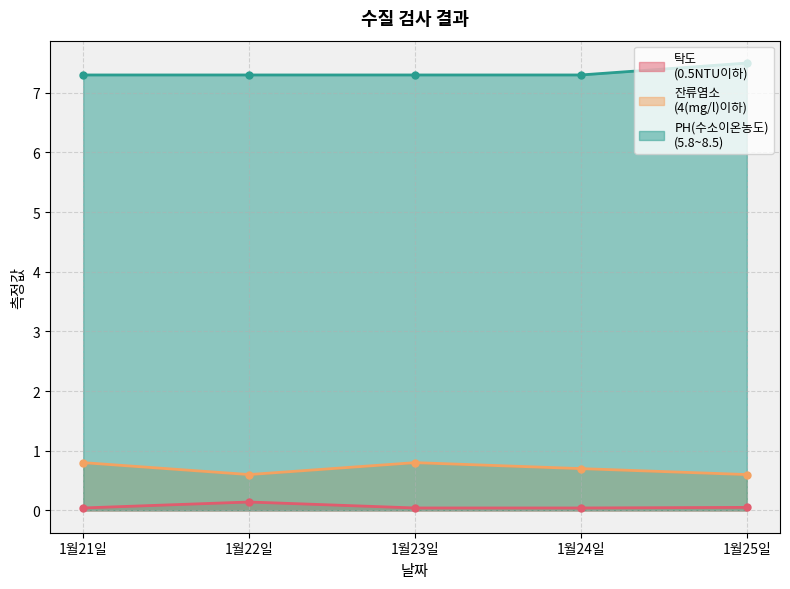

Reading left to right, extract all data points from this chart.

탁도
(0.5NTU이하): 1월21일=0.0	1월22일=0.1	1월23일=0.0	1월24일=0.0	1월25일=0.1
잔류염소
(4(mg/l)이하): 1월21일=0.8	1월22일=0.6	1월23일=0.8	1월24일=0.7	1월25일=0.6
PH(수소이온농도)
(5.8~8.5): 1월21일=7.3	1월22일=7.3	1월23일=7.3	1월24일=7.3	1월25일=7.5